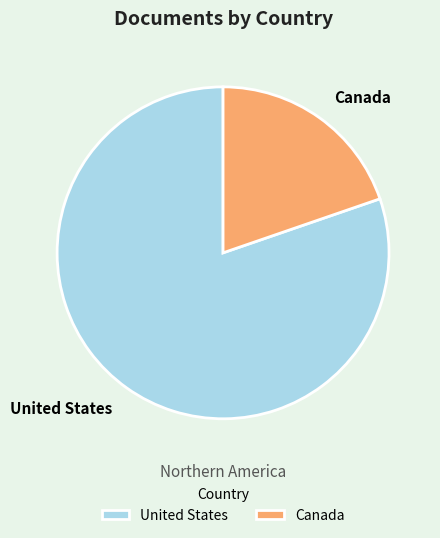

What is the ratio of the value at Canada to the value at United States?

0.2